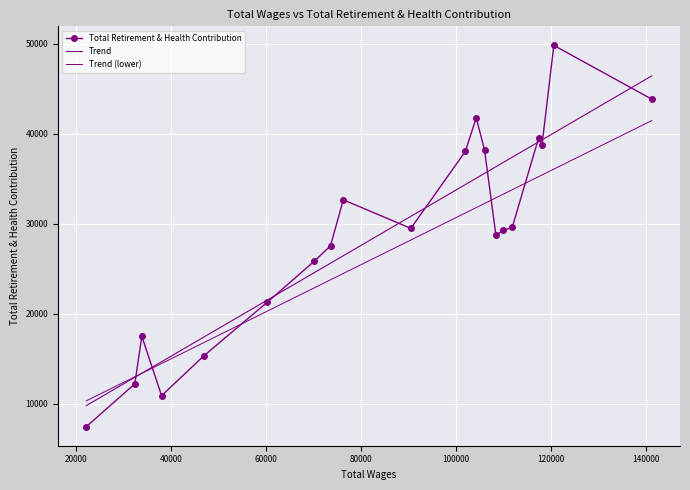

The value at 117436 is 39511. True or false?

True